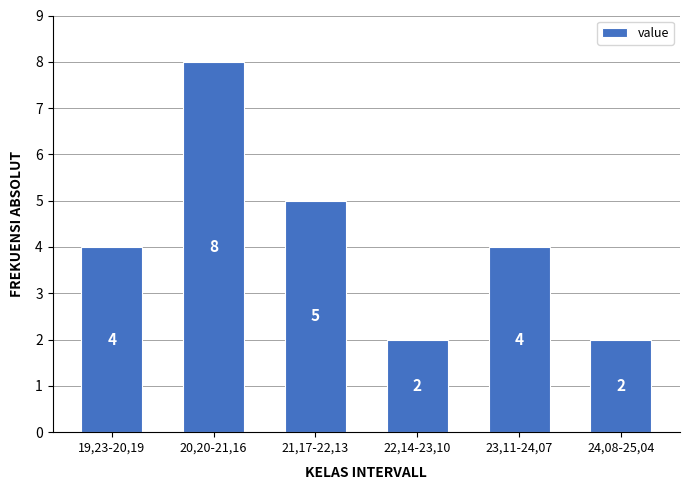

Reading left to right, what are all the values shown in this chart?

19,23-20,19=4	20,20-21,16=8	21,17-22,13=5	22,14-23,10=2	23,11-24,07=4	24,08-25,04=2